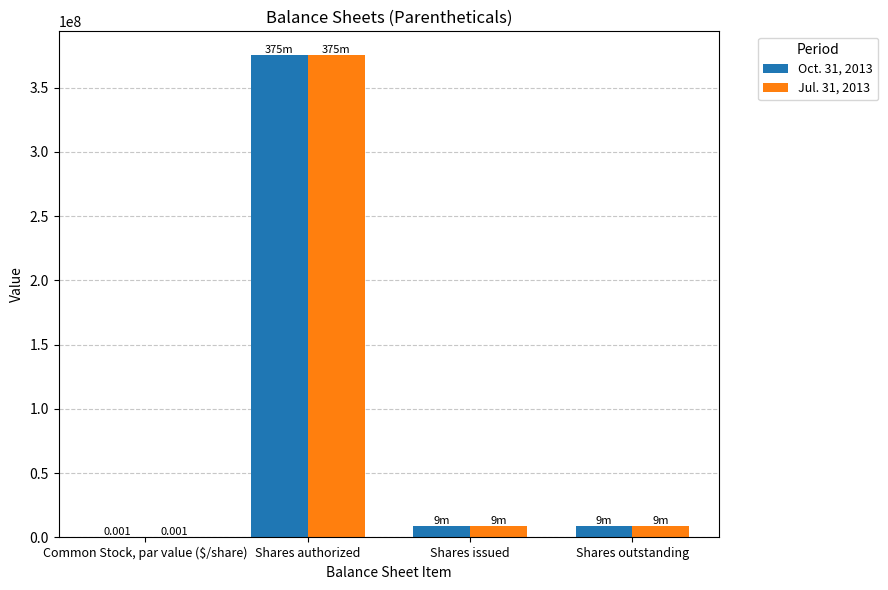

Is the value of Jul. 31, 2013 at Shares authorized greater than the value of Oct. 31, 2013 at Shares outstanding?

Yes